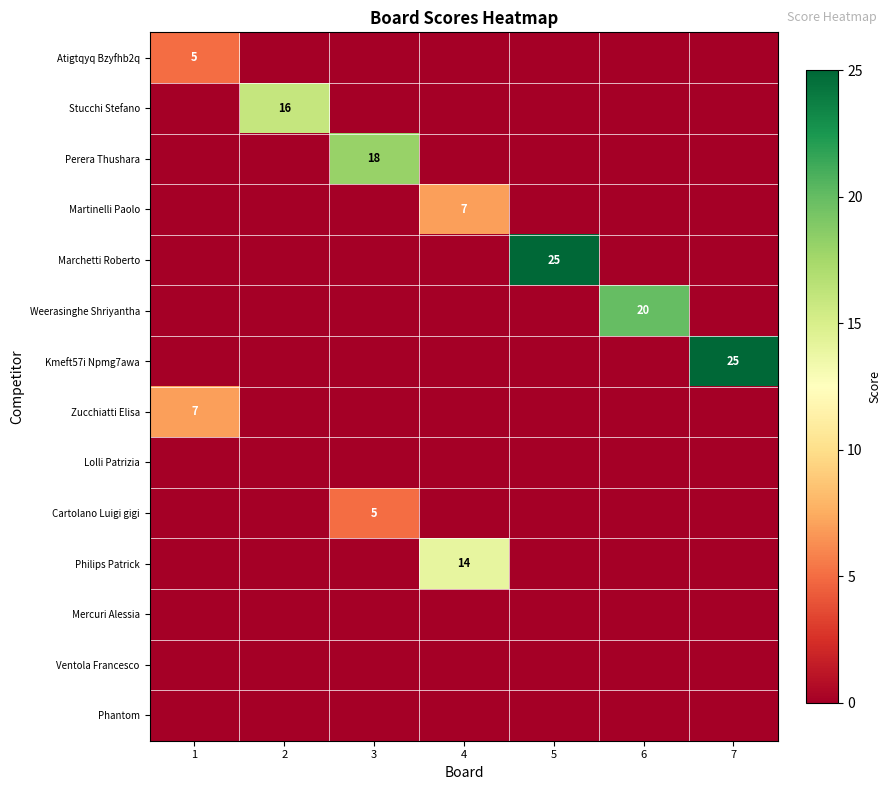

True or false: Kmeft57i Npmg7awa has a value of 0 at 3.

True